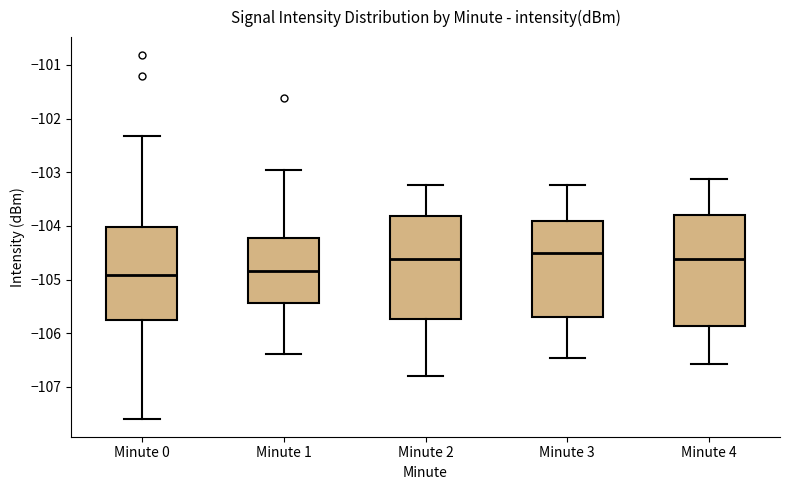

Comparing the boxes themselves (not the whiskers), which one is the tallest?

Minute 4